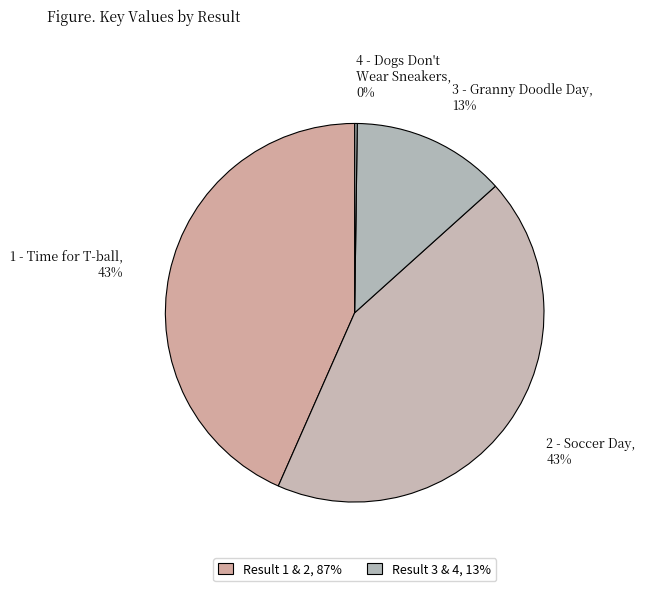

Is the sum of 2 - Soccer Day and 1 - Time for T-ball greater than half?

Yes